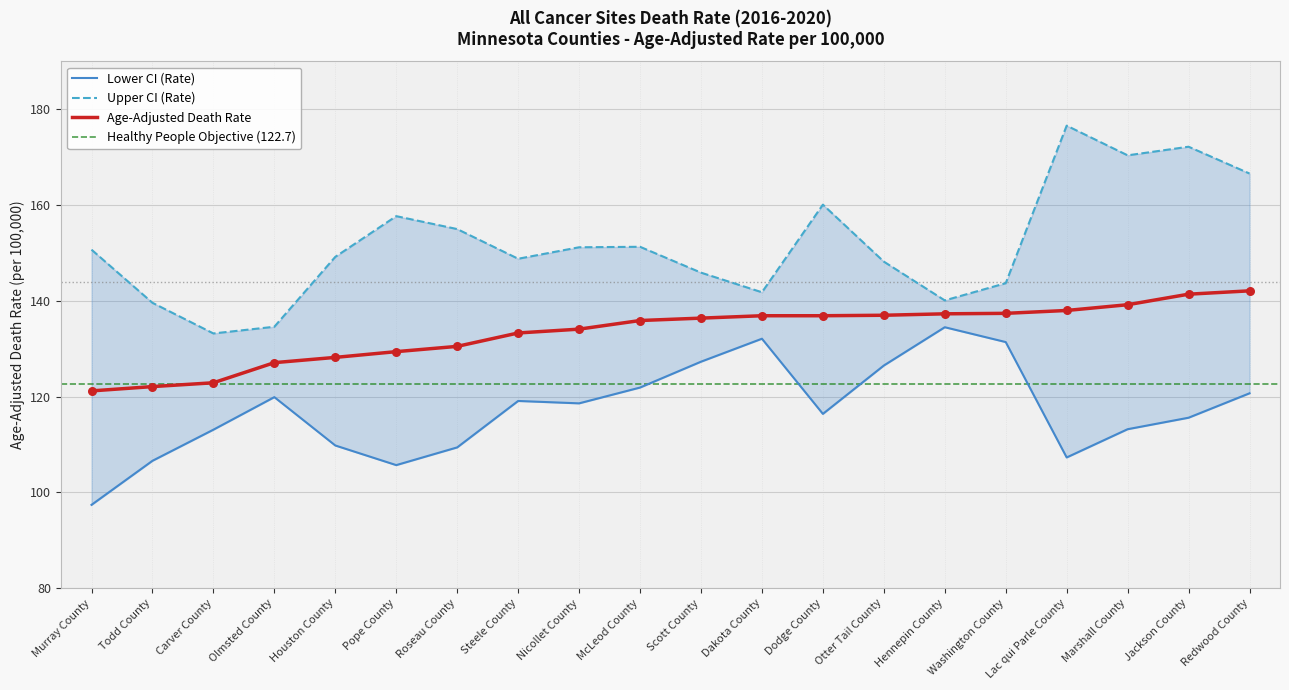

At which category is the sum across all series the highest?

Redwood County